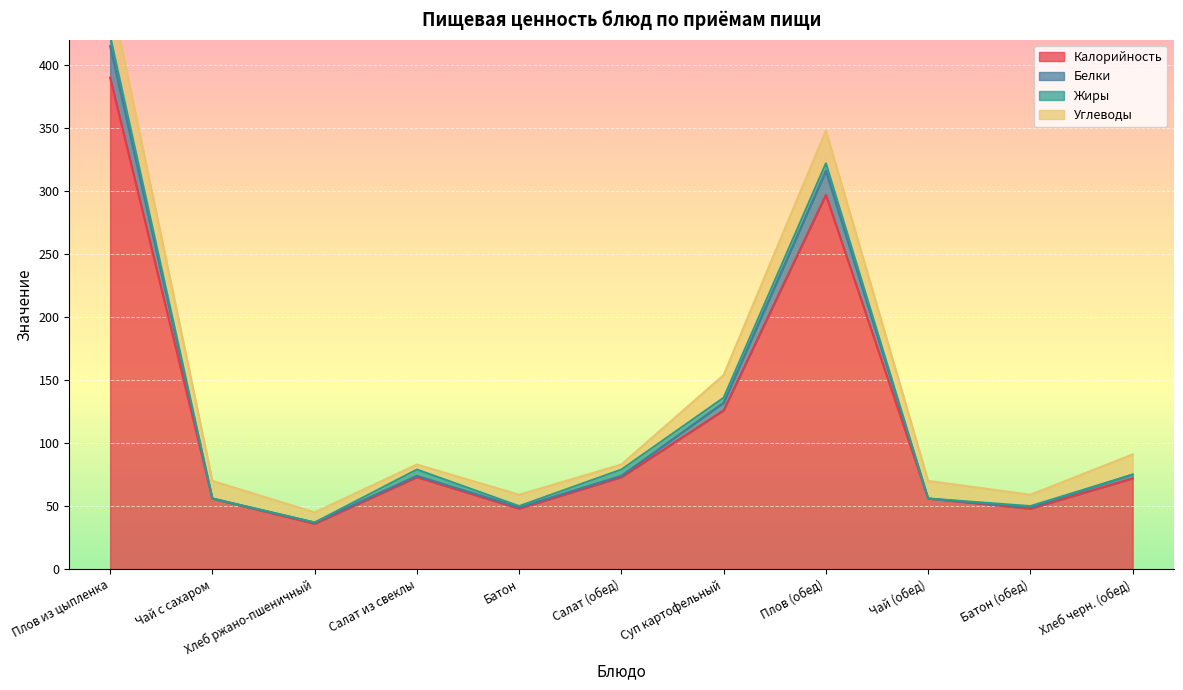

True or false: Калорийность has a value of 529 at Плов из цыпленка.

False